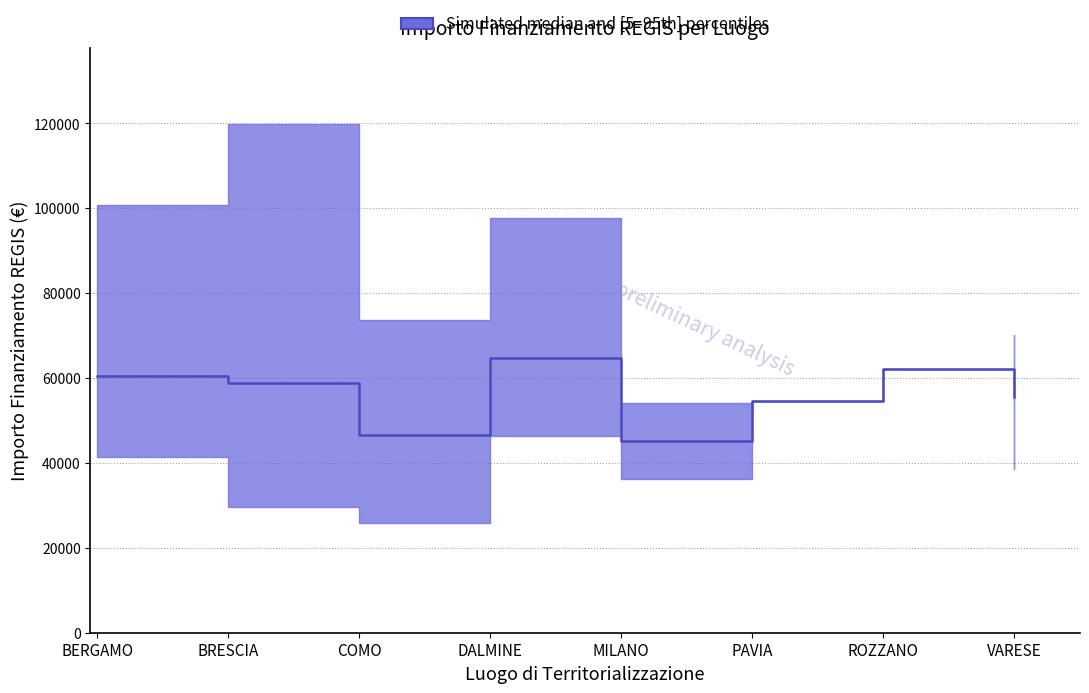

How many points are lower than both their immediate neighbors (excluding endpoints)?

2